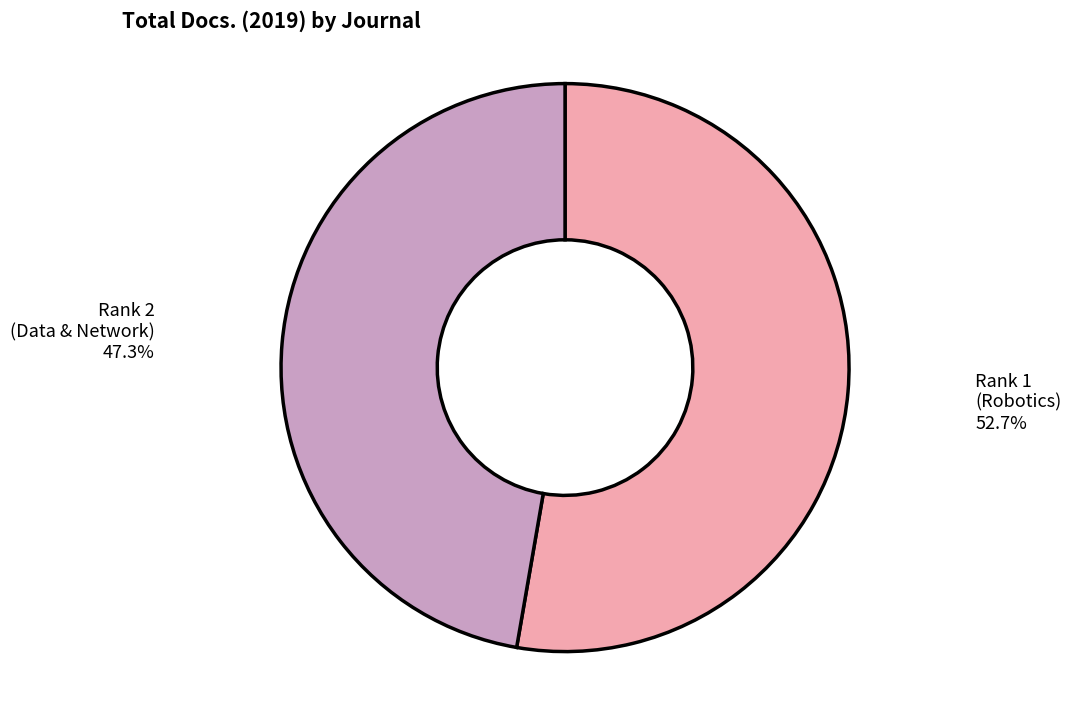

Is there any slice that represents more than half of the pie?

Yes